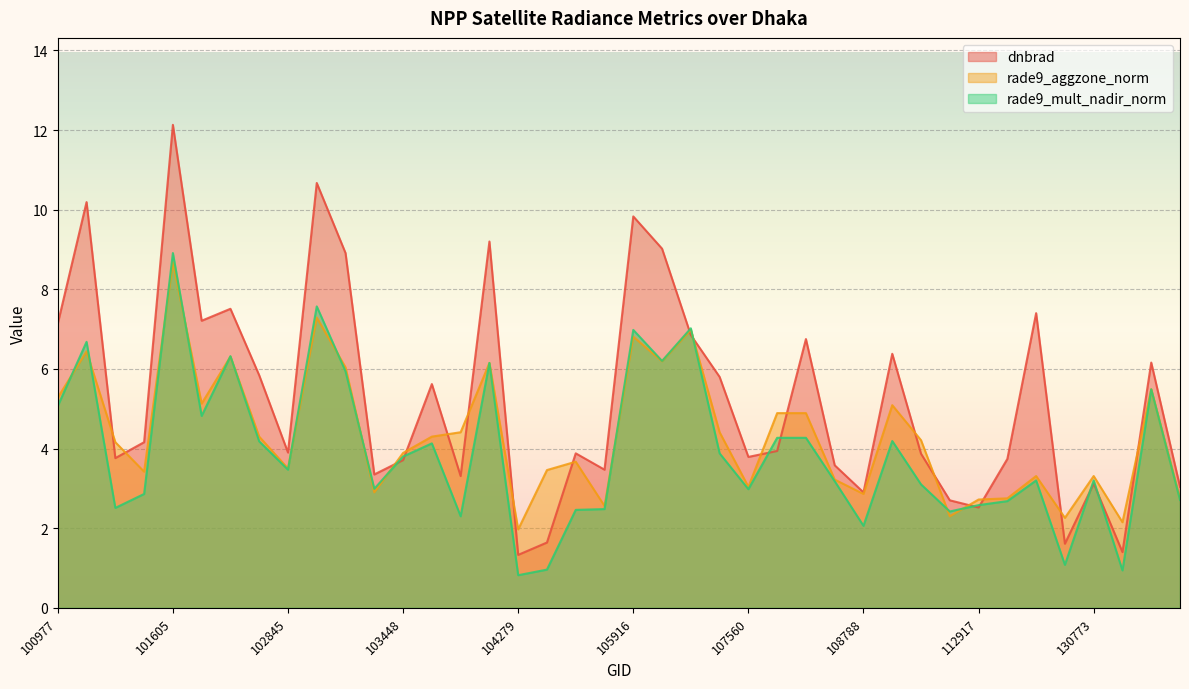

What is the difference between the highest and lowest values at 108621?

0.4